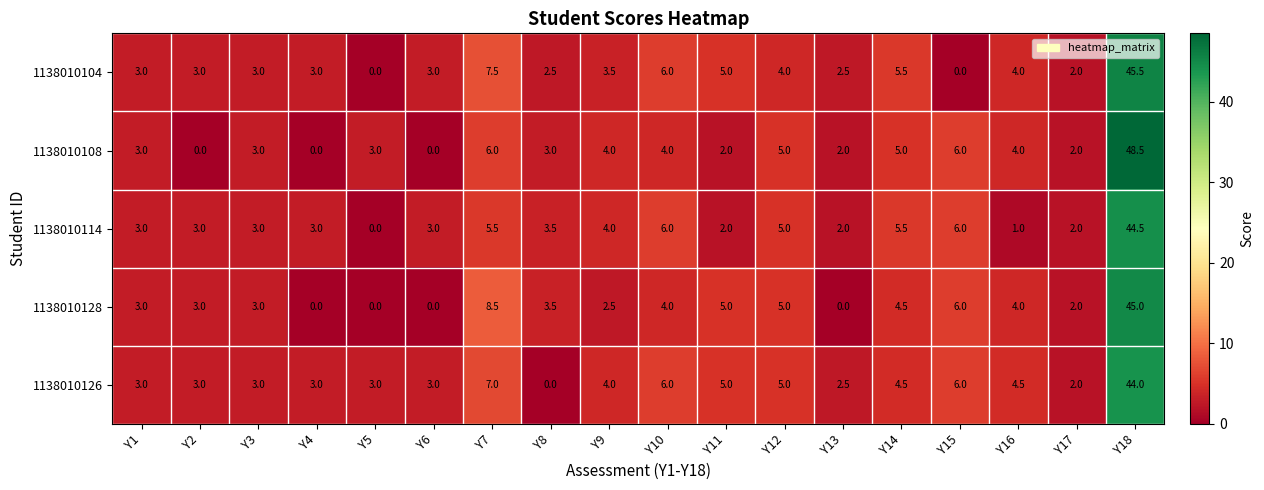

Count the number of categories in the chart.

18